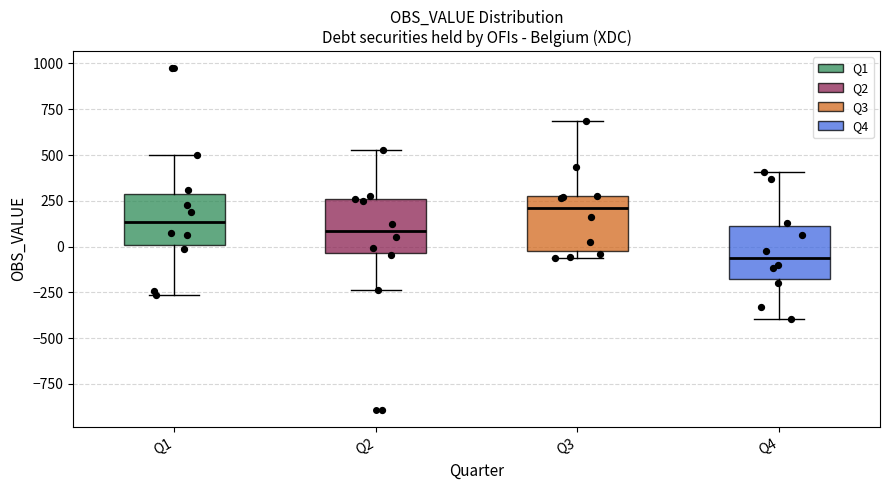

Reading left to right, read every box against the y-axis: the position of its median line, the range the box covers, and the ends of its whiskers. The values are not printed on the chart, so give them approximately, as read against the axis.

Q1: median 150, box 0 to 300, whiskers -250 to 500
Q2: median 100, box -50 to 250, whiskers -250 to 550
Q3: median 200, box -50 to 300, whiskers -50 (just below the box's lower edge) to 700
Q4: median -50, box -200 to 100, whiskers -400 to 400